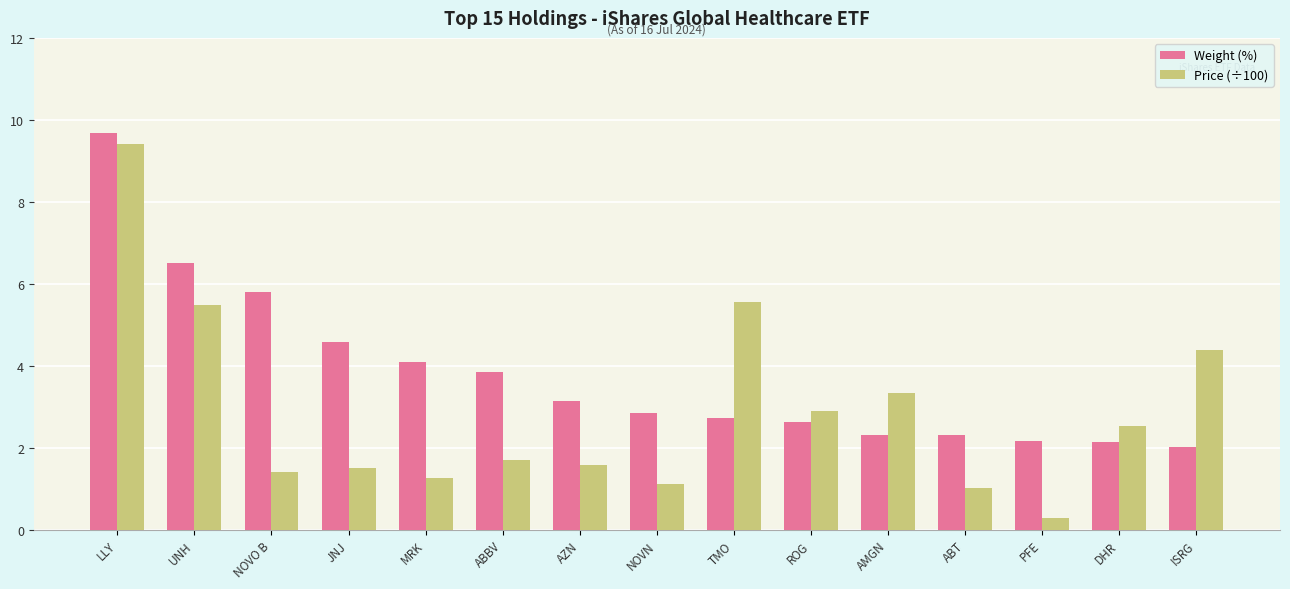

Which series has the largest range (max minus min)?

Price (÷100)